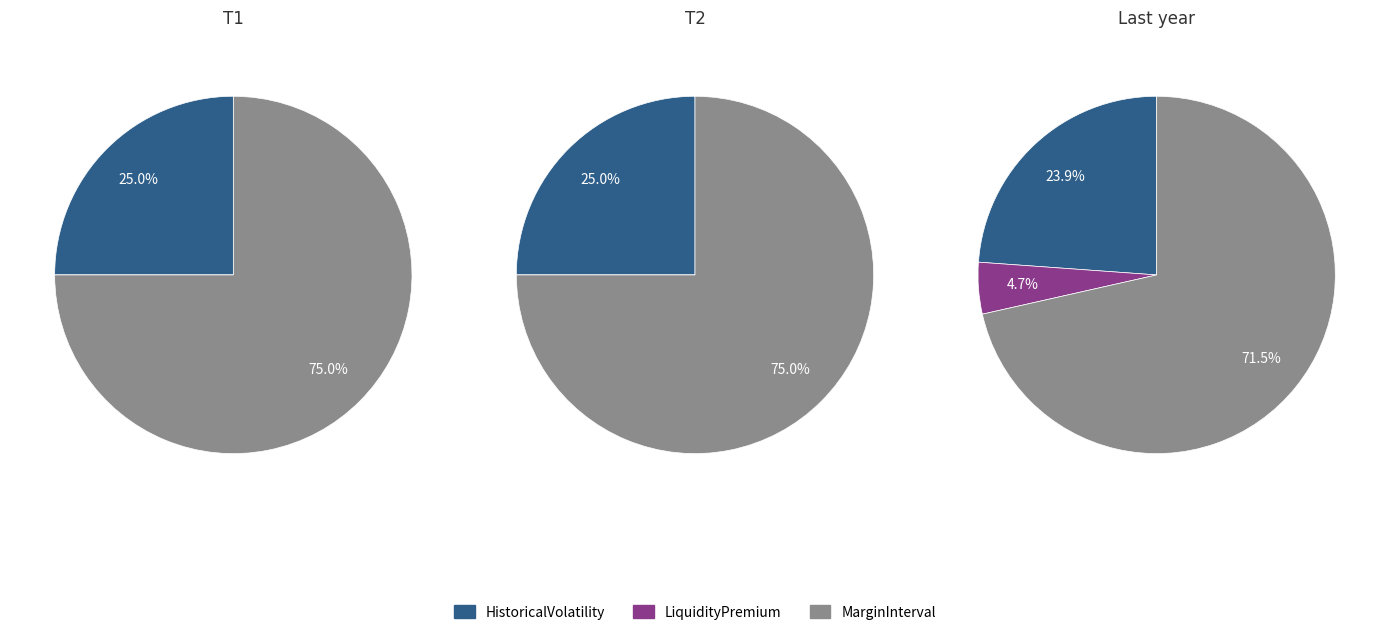

Is HistoricalVolatility the majority of the pie?

No